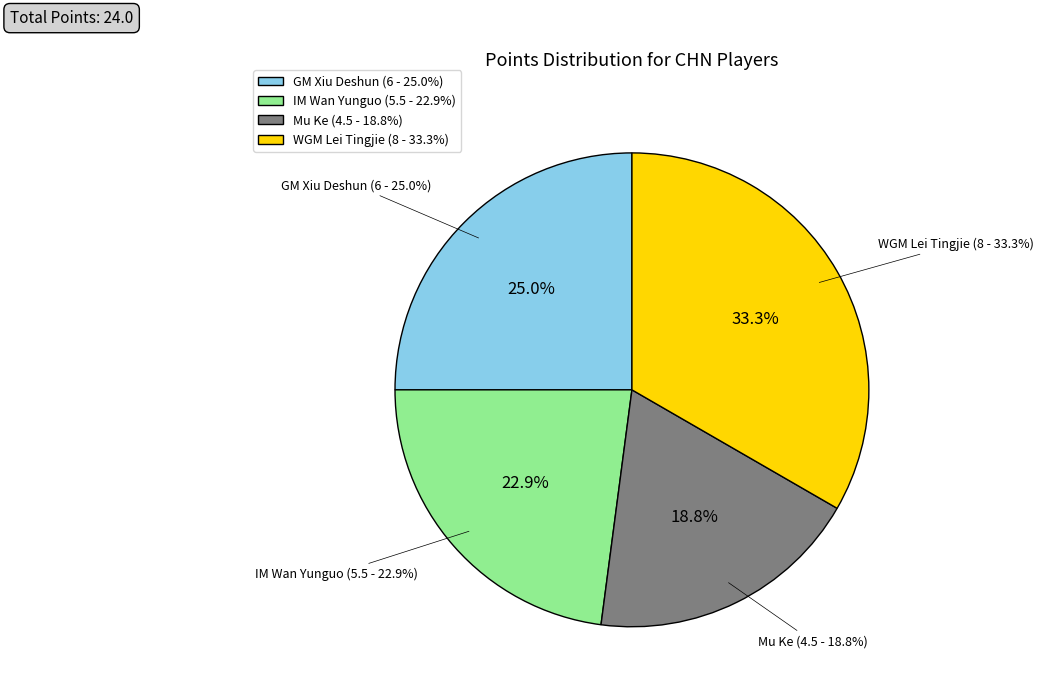

Is it true that GM Xiu Deshun is 25% of the pie?

True